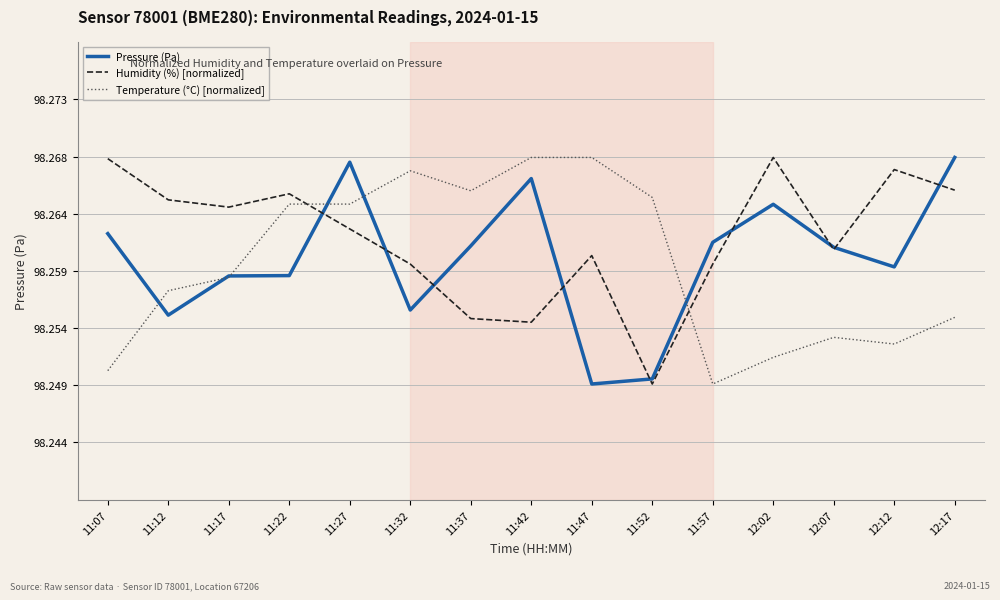

Where do Pressure (Pa) and Temperature (°C) [normalized] first cross each other?

11:07 and 11:12